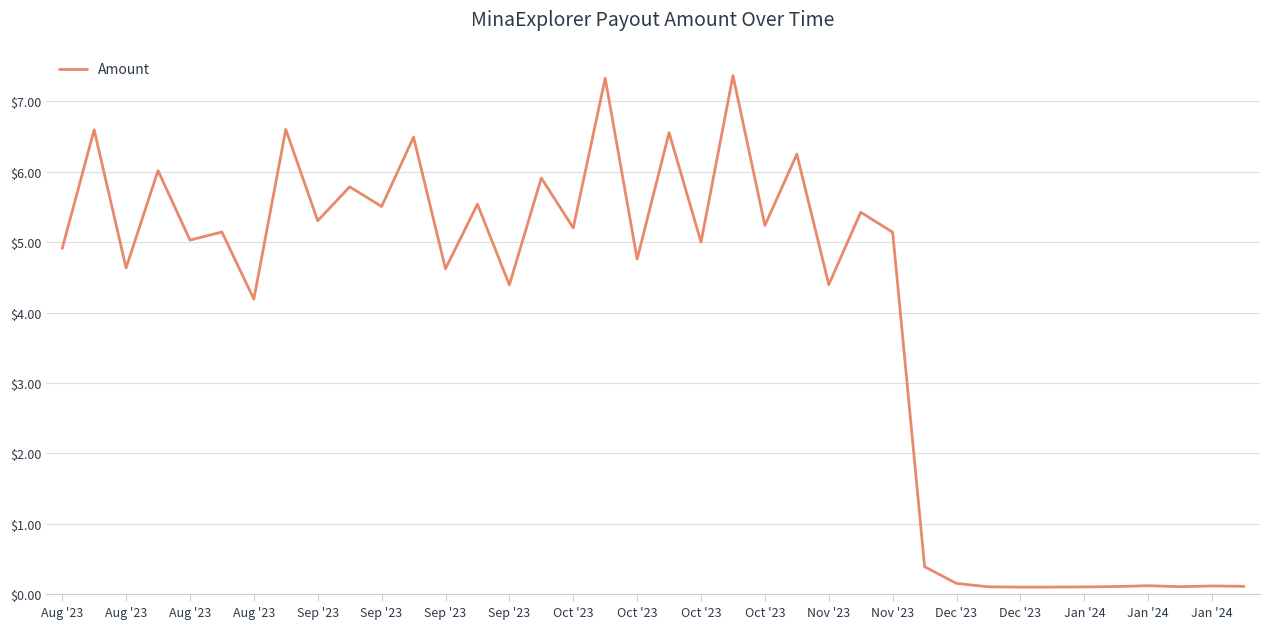

How many lines are shown in the chart?

1